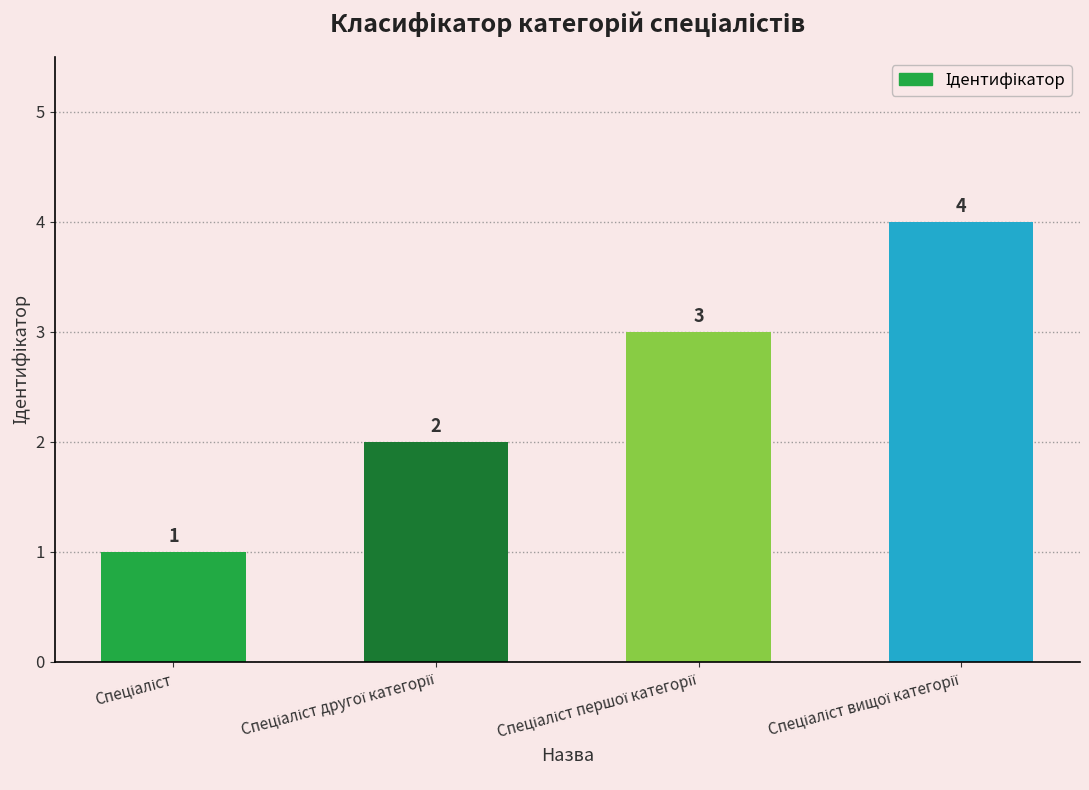

What is the difference between the maximum and minimum values?

3